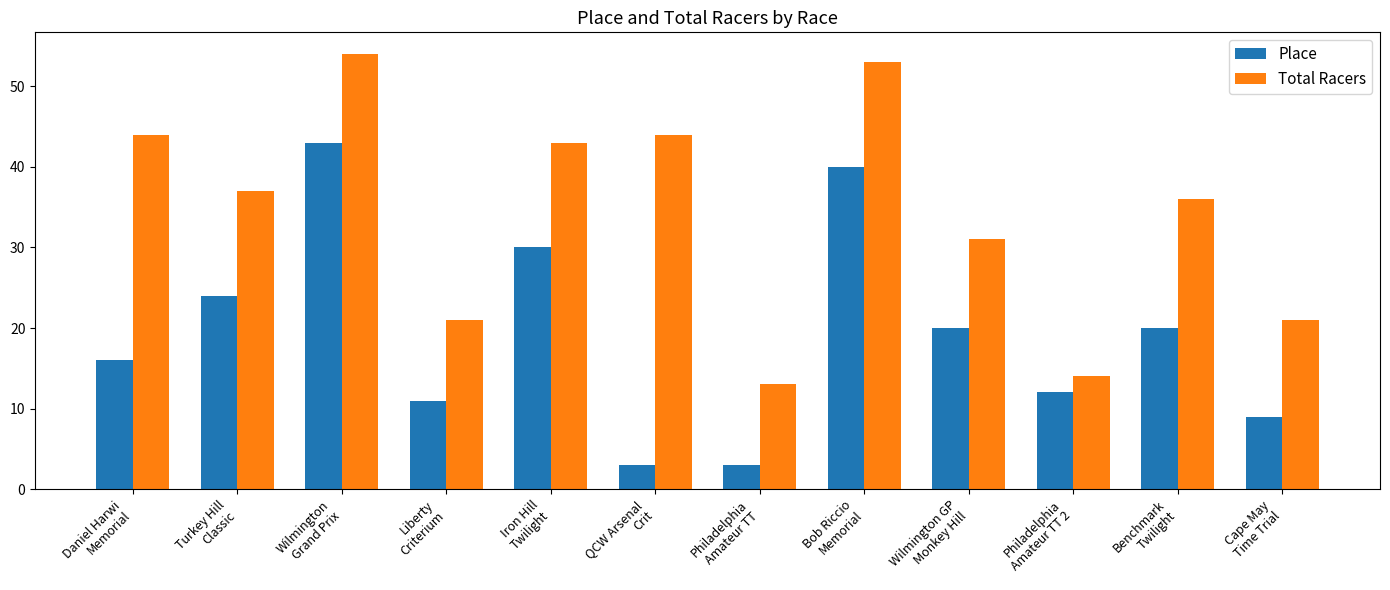

What are all the series names shown in the legend?

Place, Total Racers